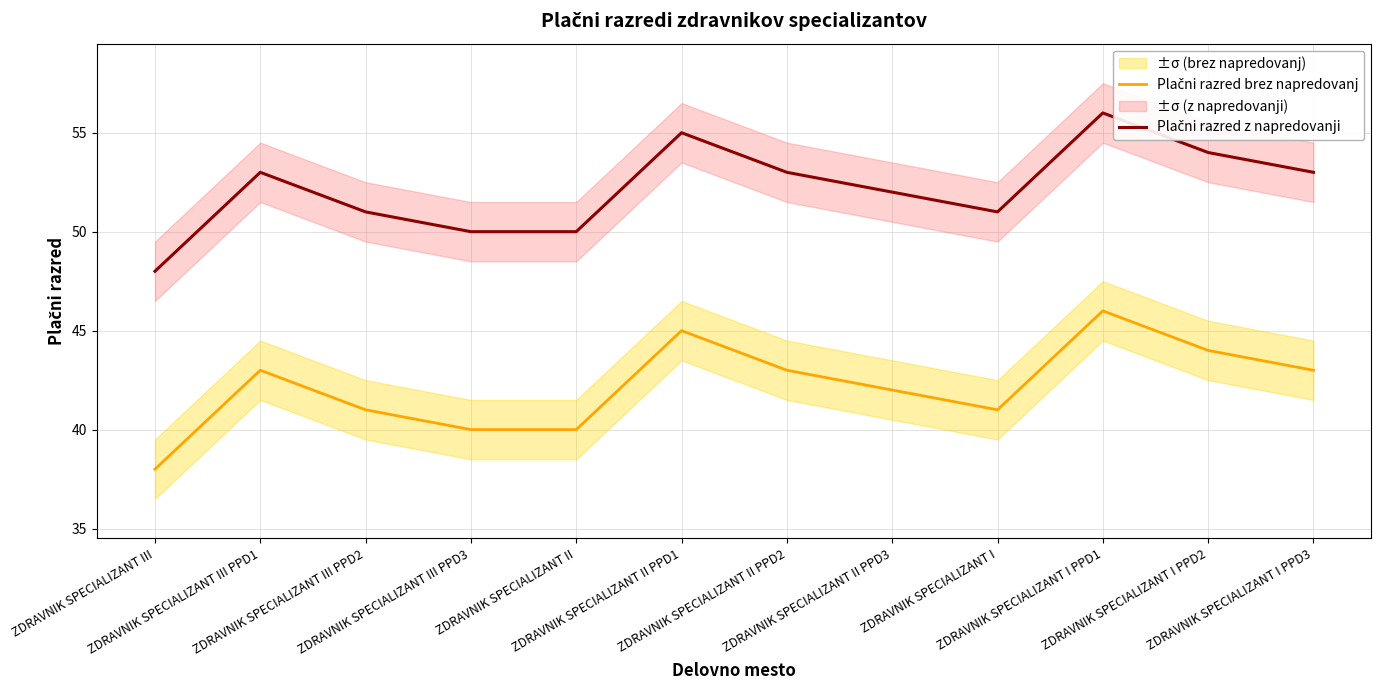

Reading right to left, extract all data points from this chart.

Plačni razred brez napredovanj: 43	44	46	41	42	43	45	40	40	41	43	38
Plačni razred z napredovanji: 53	54	56	51	52	53	55	50	50	51	53	48